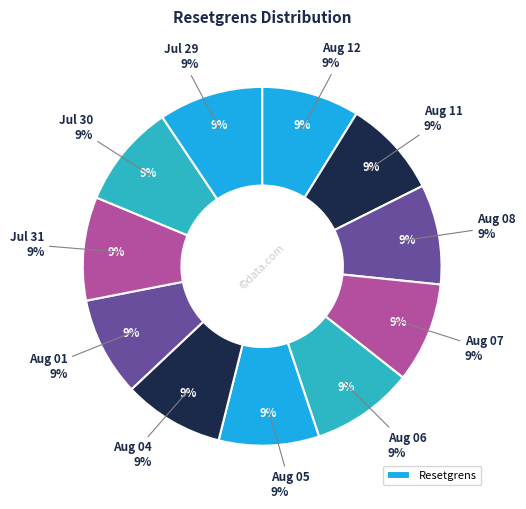

To the nearest percent, what is the average slice percentage?

9%